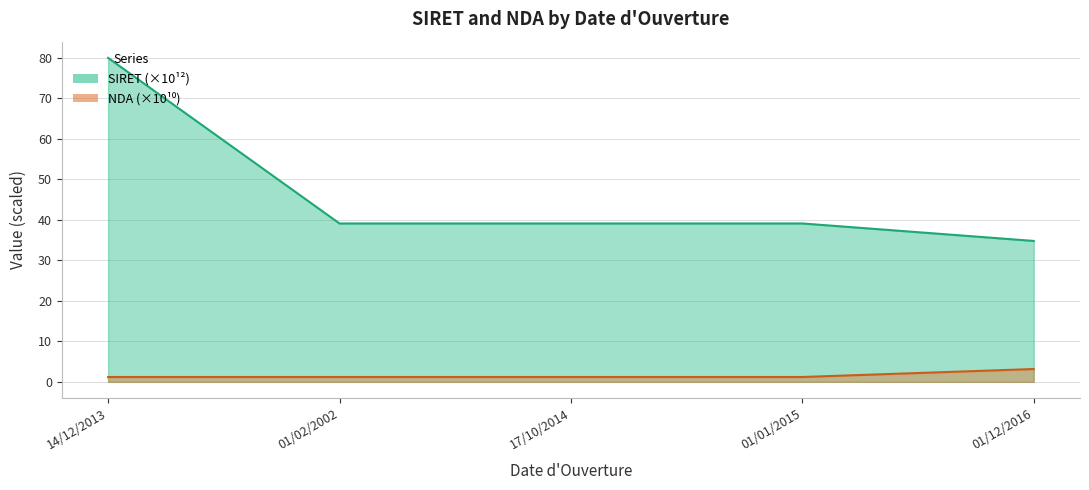

True or false: NDA has more than 1 interior local peaks.

False